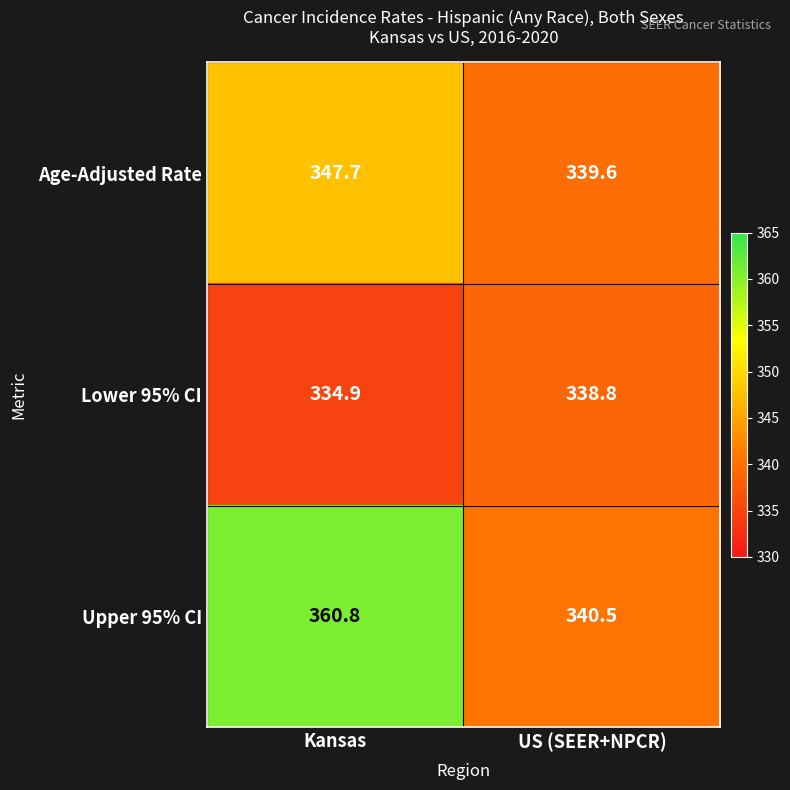

What is the spread (max minus min) of values at US (SEER+NPCR)?

1.7